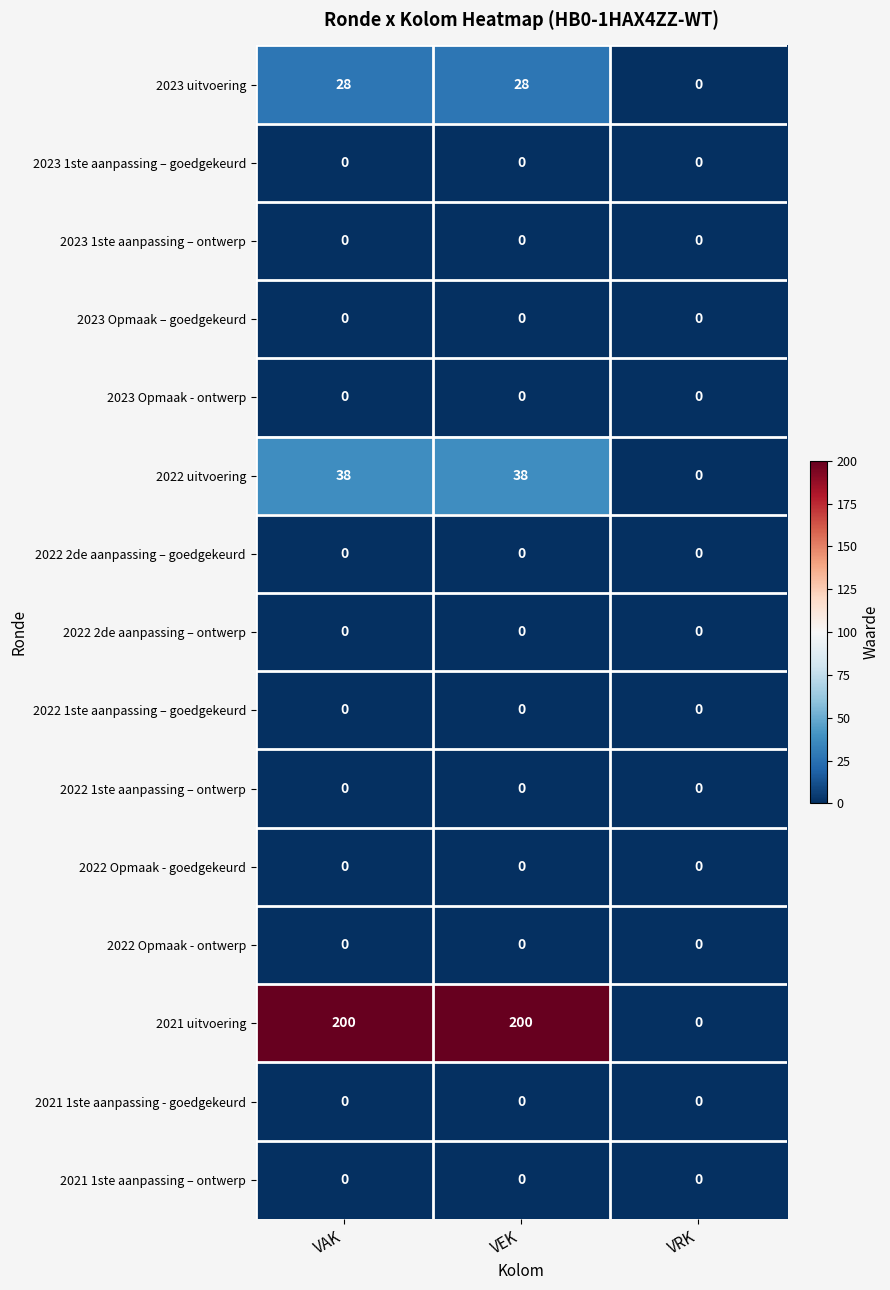

What is the total value across all series at VEK?

266